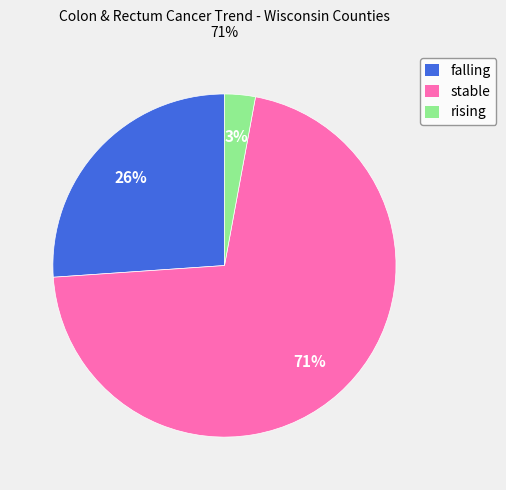

True or false: falling accounts for 17% of the total.

False